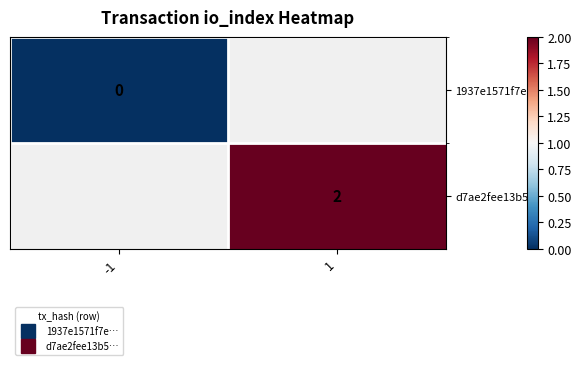

At how many categories does at least one series exceed 1?

1